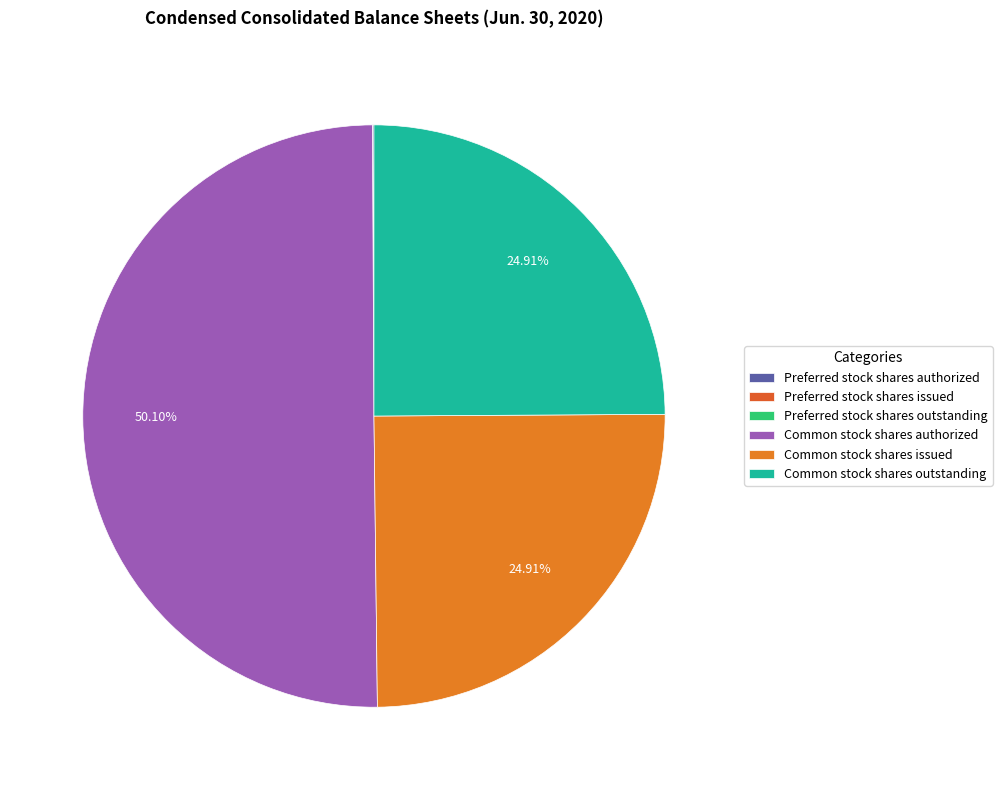

How many segments does this pie chart have?

6